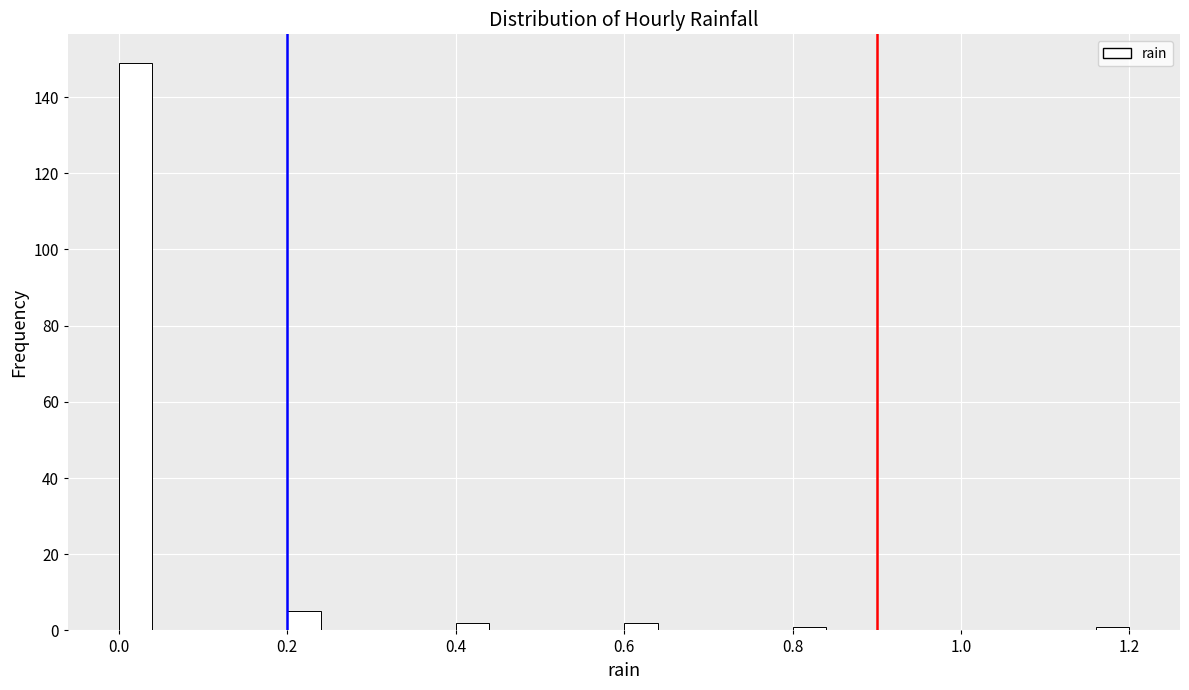

Read against the x-axis, roughly where is the centre of the tallest bar?

0.02